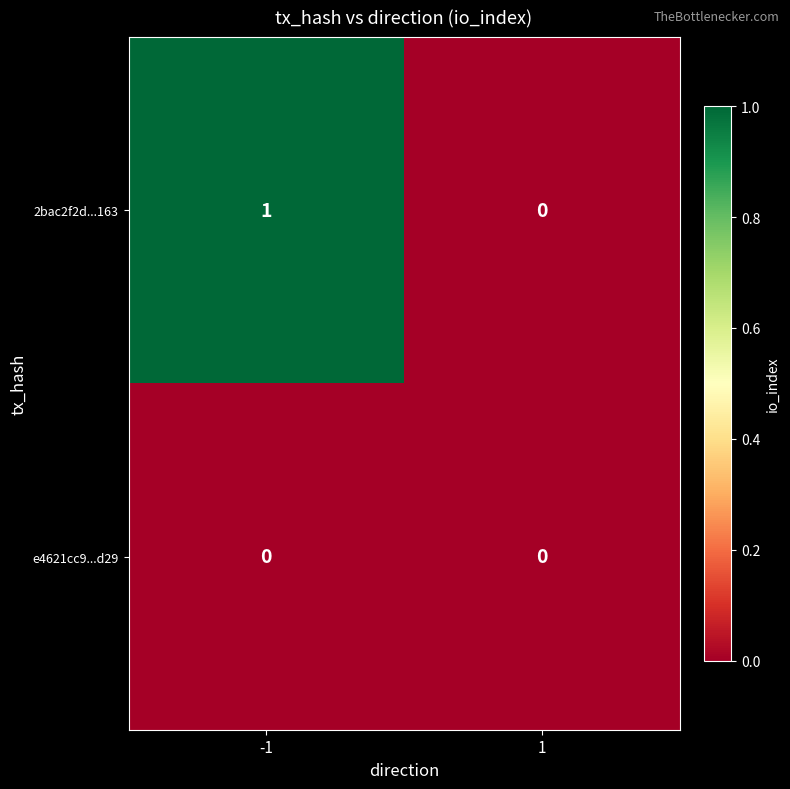

List the labels in order of 2bac2f2d...163 value, smallest first.

1, -1